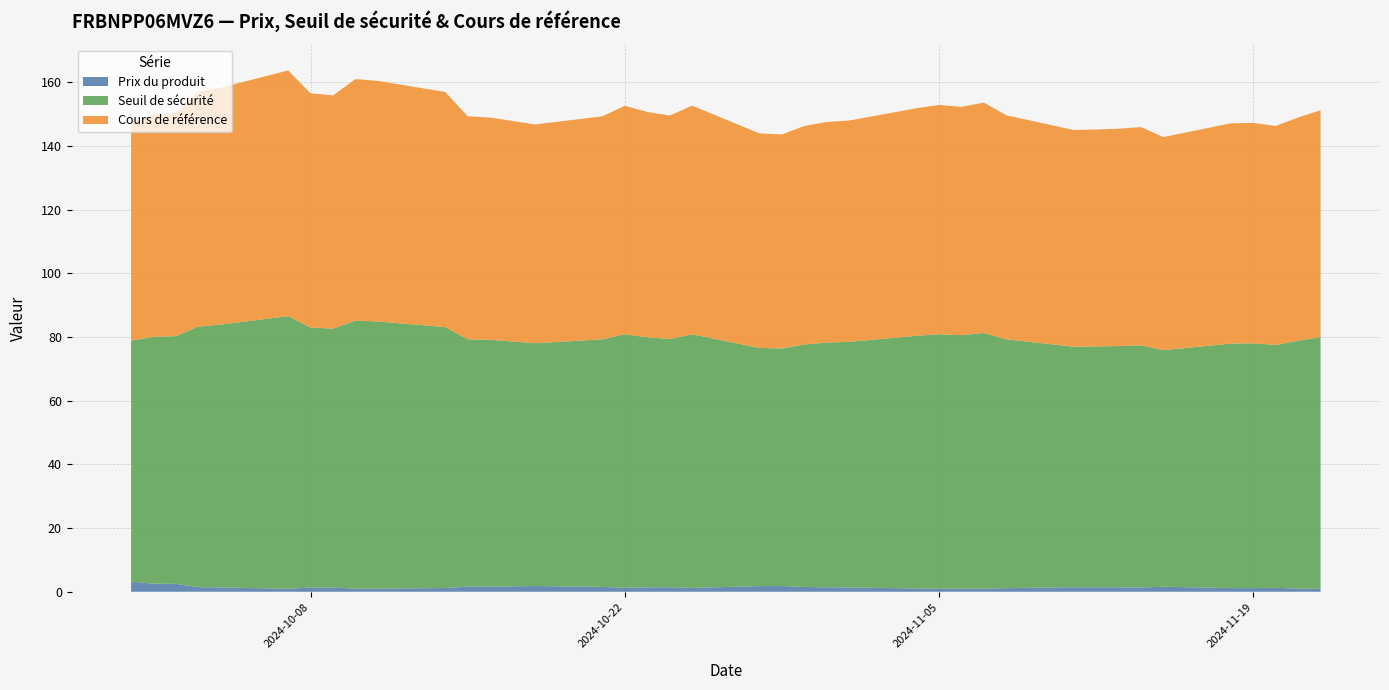

Reading left to right, list all the values displayed in this chart.

Prix du produit: 2024-11-22=0.9	2024-11-21=1.0	2024-11-20=1.2	2024-11-19=1.1	2024-11-18=1.2	2024-11-15=1.6	2024-11-14=1.3	2024-11-13=1.4	2024-11-12=1.4	2024-11-11=1.4	2024-11-08=1.1	2024-11-07=0.9	2024-11-06=1.0	2024-11-05=1.0	2024-11-04=1.0	2024-11-01=1.4	2024-10-31=1.4	2024-10-30=1.5	2024-10-29=1.8	2024-10-28=1.8	2024-10-25=1.2	2024-10-24=1.4	2024-10-23=1.4	2024-10-22=1.2	2024-10-21=1.5	2024-10-18=1.8	2024-10-16=1.6	2024-10-15=1.6	2024-10-14=1.2	2024-10-11=1.0	2024-10-10=1.0	2024-10-09=1.3	2024-10-08=1.3	2024-10-07=0.9	2024-10-04=1.4	2024-10-03=1.4	2024-10-02=2.5	2024-10-01=2.5	2024-09-30=3.2
Seuil de sécurité: 2024-11-22=79.1	2024-11-21=77.8	2024-11-20=76.3	2024-11-19=76.9	2024-11-18=76.8	2024-11-15=74.3	2024-11-14=76.1	2024-11-13=75.8	2024-11-12=75.6	2024-11-11=75.5	2024-11-08=78.1	2024-11-07=80.3	2024-11-06=79.6	2024-11-05=79.9	2024-11-04=79.3	2024-11-01=77.1	2024-10-31=76.9	2024-10-30=76.2	2024-10-29=74.6	2024-10-28=74.8	2024-10-25=79.7	2024-10-24=77.9	2024-10-23=78.6	2024-10-22=79.6	2024-10-21=77.7	2024-10-18=76.2	2024-10-16=77.5	2024-10-15=77.7	2024-10-14=82.0	2024-10-11=83.9	2024-10-10=84.2	2024-10-09=81.3	2024-10-08=81.7	2024-10-07=85.6	2024-10-04=82.6	2024-10-03=81.8	2024-10-02=77.8	2024-10-01=77.5	2024-09-30=75.7
Cours de référence: 2024-11-22=71.2	2024-11-21=70.1	2024-11-20=68.8	2024-11-19=69.2	2024-11-18=69.2	2024-11-15=66.9	2024-11-14=68.5	2024-11-13=68.3	2024-11-12=68.1	2024-11-11=68.0	2024-11-08=70.4	2024-11-07=72.4	2024-11-06=71.7	2024-11-05=72.0	2024-11-04=71.5	2024-11-01=69.5	2024-10-31=69.3	2024-10-30=68.6	2024-10-29=67.2	2024-10-28=67.4	2024-10-25=71.8	2024-10-24=70.2	2024-10-23=70.8	2024-10-22=71.7	2024-10-21=70.0	2024-10-18=68.7	2024-10-16=69.8	2024-10-15=70.0	2024-10-14=73.8	2024-10-11=75.6	2024-10-10=75.8	2024-10-09=73.2	2024-10-08=73.6	2024-10-07=77.1	2024-10-04=74.4	2024-10-03=73.7	2024-10-02=70.1	2024-10-01=69.8	2024-09-30=68.2